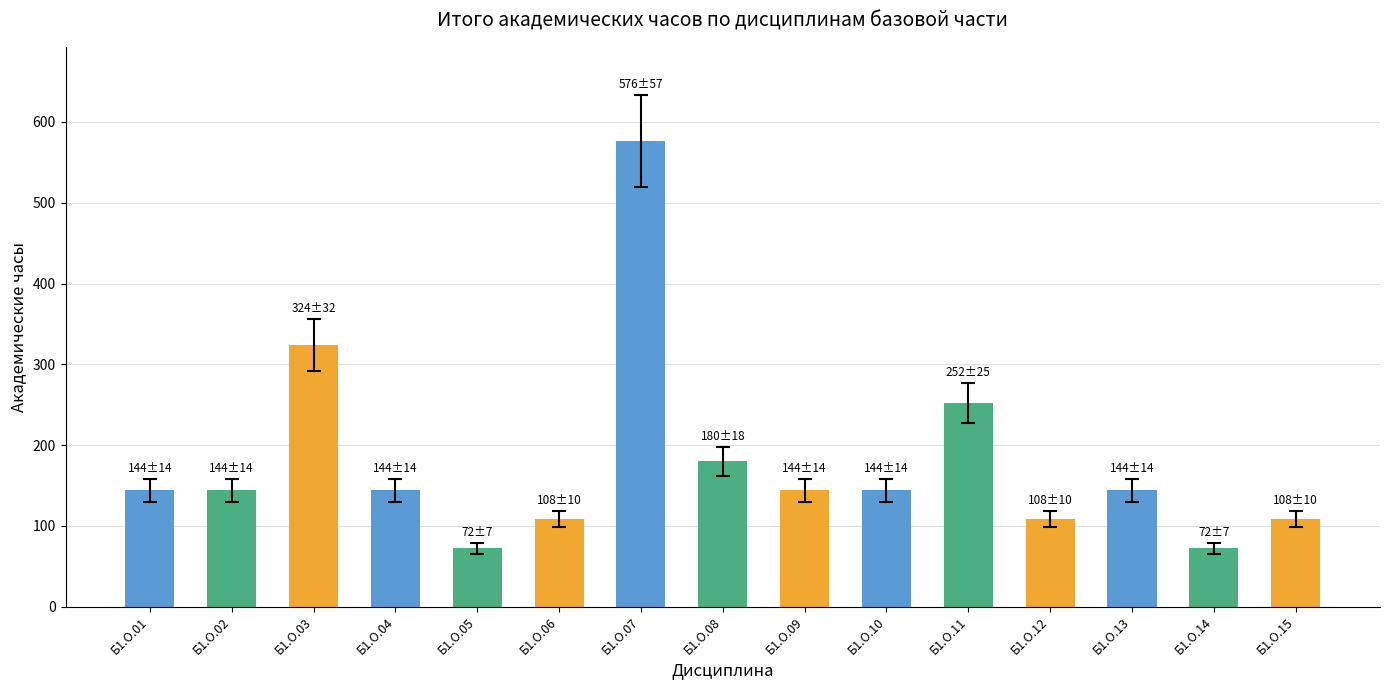

Reading left to right, transcribe all the data shown in this chart.

Б1.О.01=144	Б1.О.02=144	Б1.О.03=324	Б1.О.04=144	Б1.О.05=72	Б1.О.06=108	Б1.О.07=576	Б1.О.08=180	Б1.О.09=144	Б1.О.10=144	Б1.О.11=252	Б1.О.12=108	Б1.О.13=144	Б1.О.14=72	Б1.О.15=108